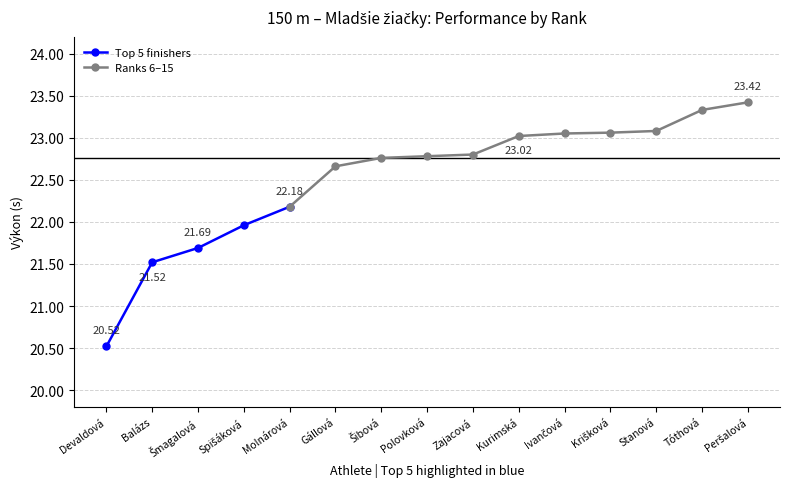

Count the number of data series in this chart.

2